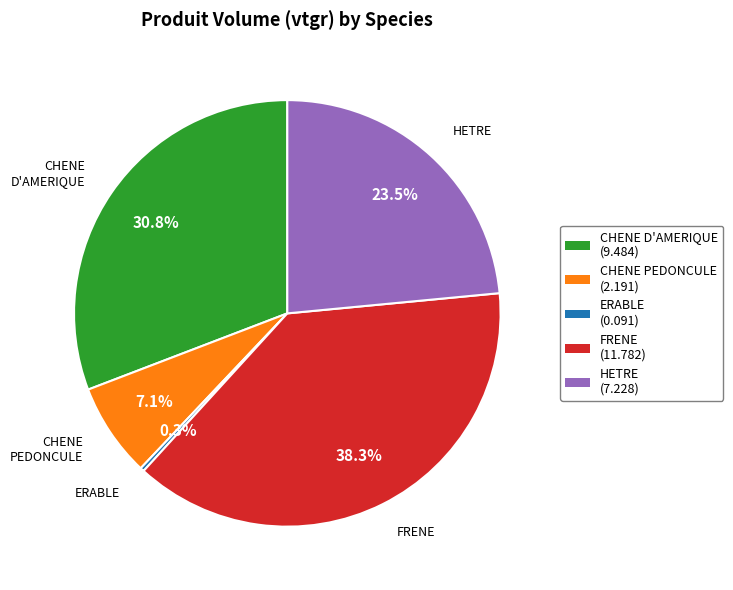

What percentage is NOT represented by CHENE PEDONCULE?

92.9%